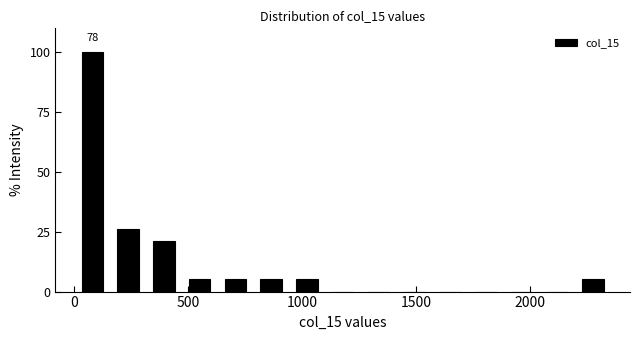

Around what value on the x-axis is the tallest bar? Give the approximate position of its centre, as read against the axis.

100